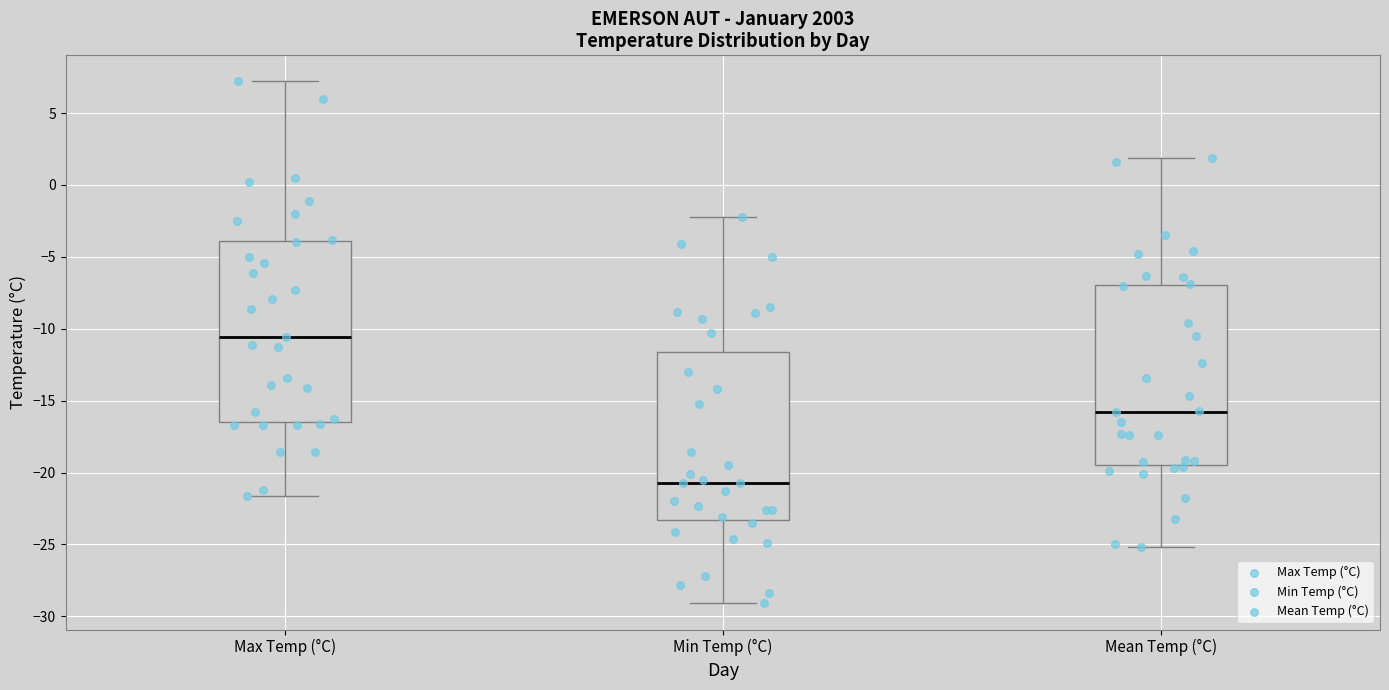

Where does the median line of the box for Min Temp (°C) sit on the y-axis? The values are not printed on the chart, so give them approximately, as read against the axis.

-20.5